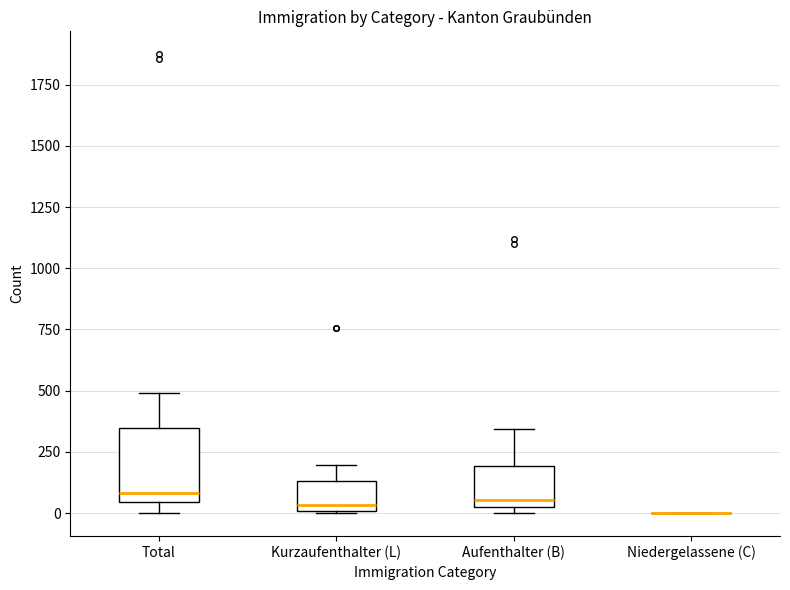

Reading left to right, transcribe this box plot: for each box, give where its median line is, the range the box spans, and where its two whiskers end, as read against the y-axis. The values are not printed on the chart, so give them approximately, as read against the axis.

Total: median 100, box 50 to 350, whiskers 0 to 500
Kurzaufenthalter (L): median 50, box 0 to 150, whiskers 0 to 200
Aufenthalter (B): median 50, box 0 to 200, whiskers 0 (just below the box's lower edge) to 350
Niedergelassene (C): box collapsed to a line at 0, whiskers 0 to 0